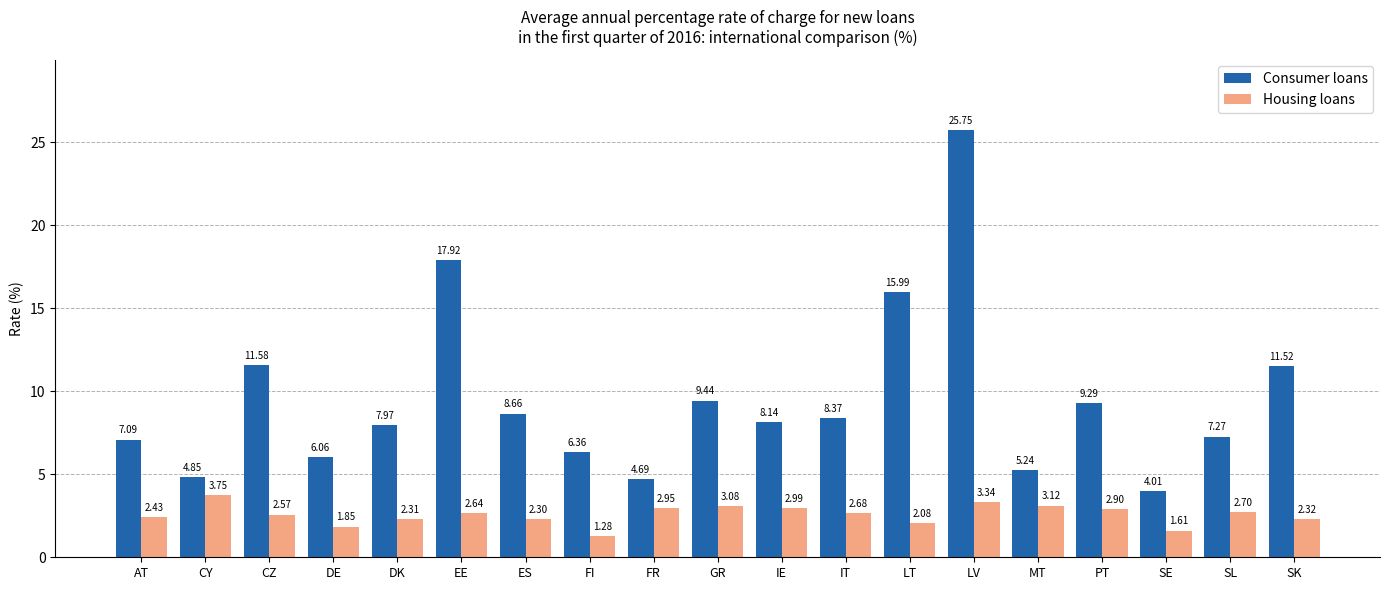

Between CY and LT, which series saw the biggest shift?

Consumer loans